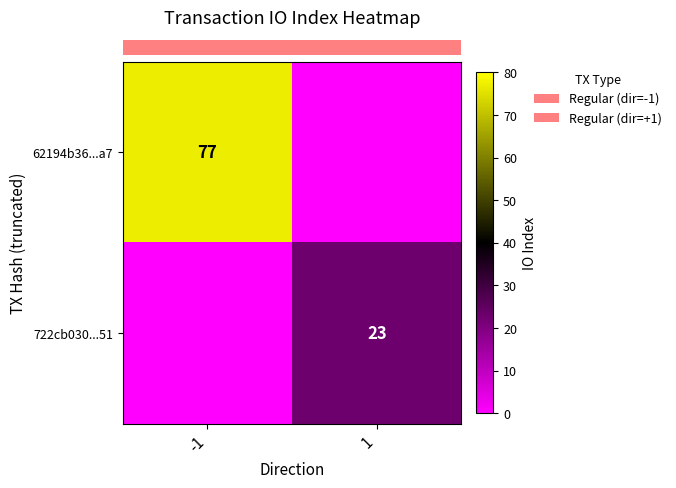

What is the greatest value displayed?

77